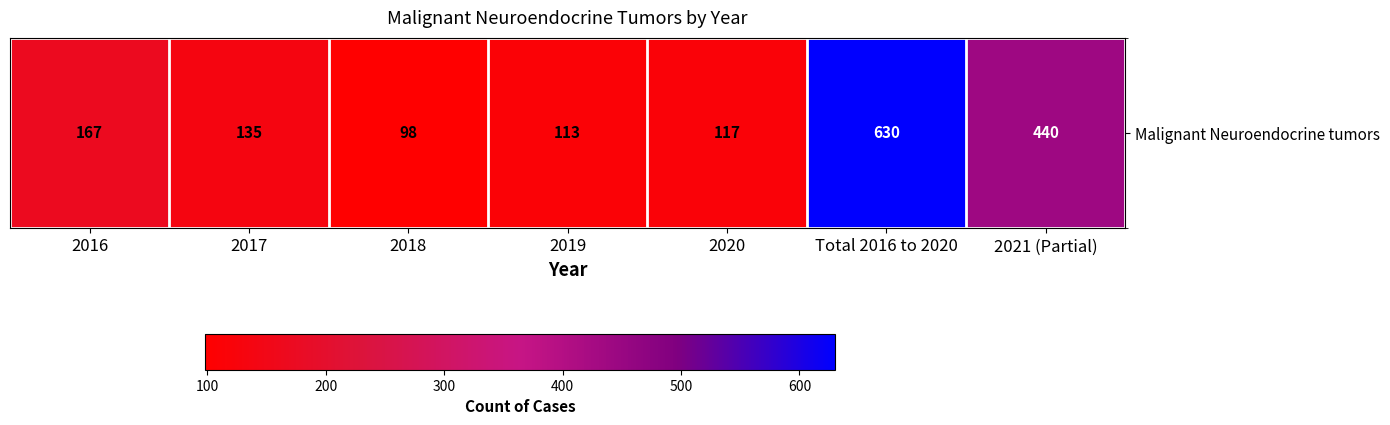

The chart shows a value of 117 at 2020. True or false?

True